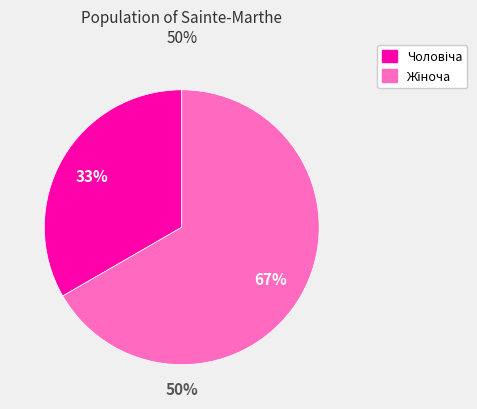

Which has a higher value, Жіноча or Чоловіча?

Жіноча